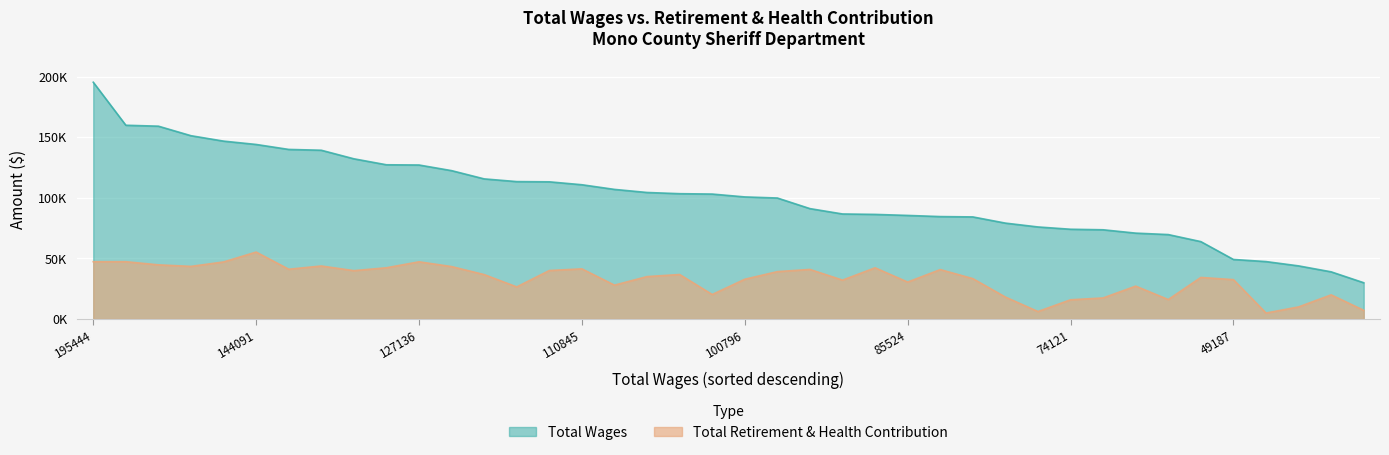

Between 113443 and 103154, which series saw the biggest shift?

Total Wages